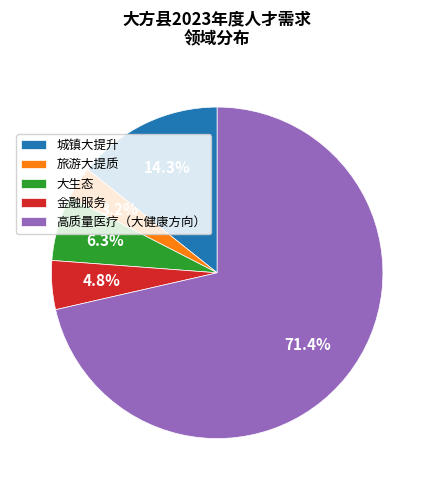

Count the number of slices in the pie.

5